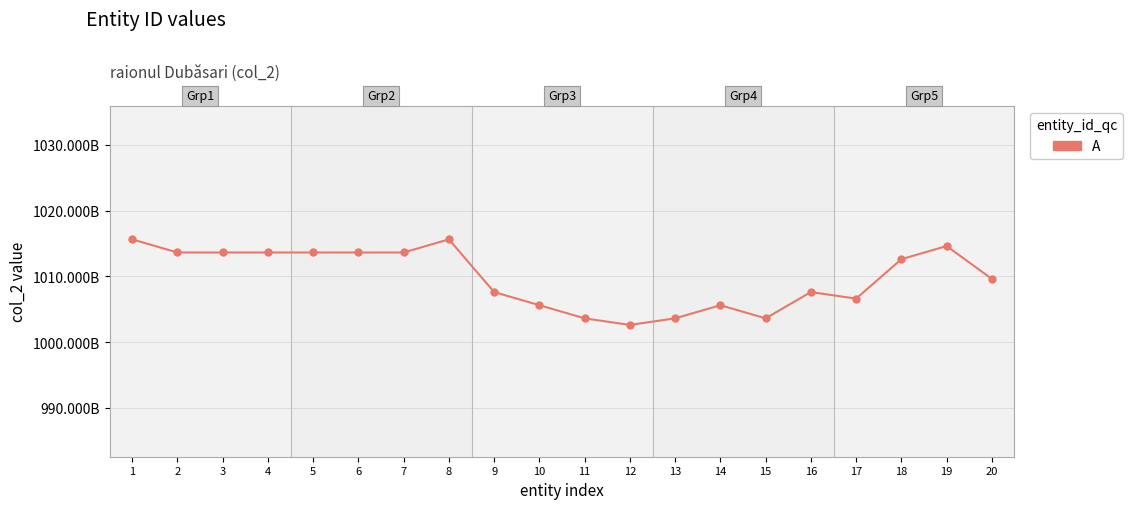

How many values exceed 1012600005027?

9